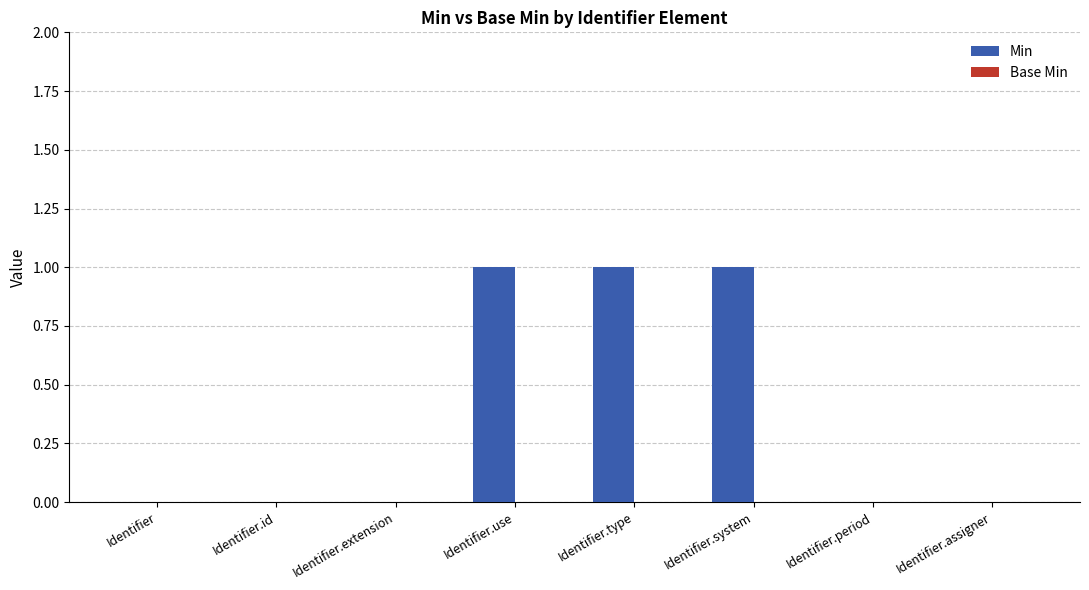

The value at Identifier is 0. True or false?

True